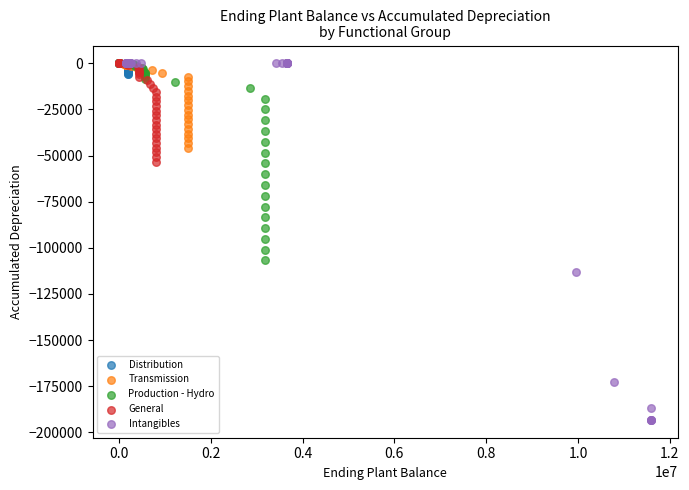

What are all the series names shown in the legend?

Distribution, Transmission, Production - Hydro, General, Intangibles